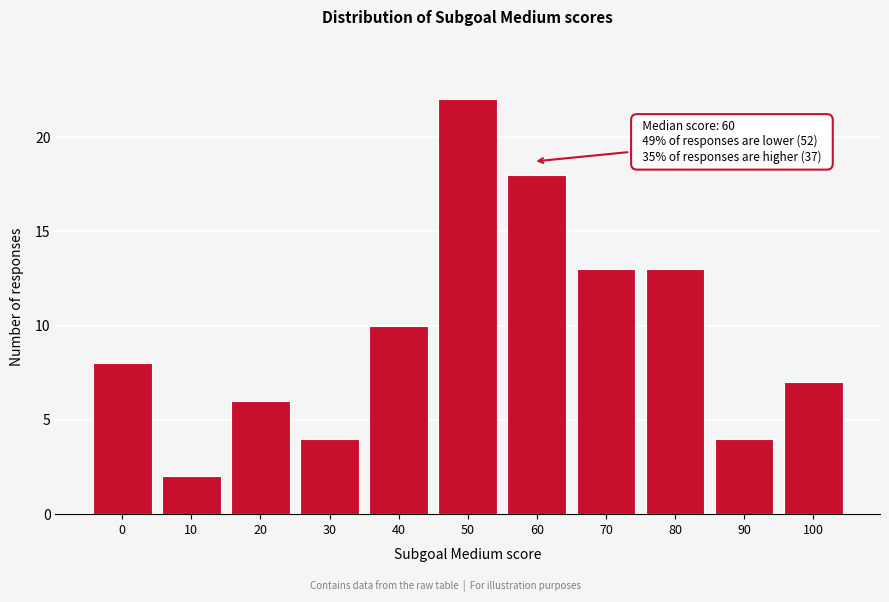

Reading left to right, transcribe all the data shown in this chart.

8	2	6	4	10	22	18	13	13	4	7